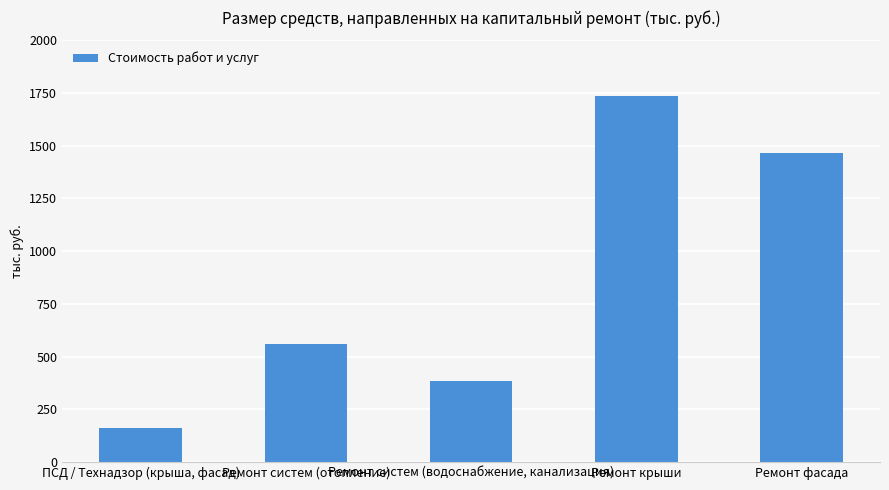

At which category does the chart reach its peak across all series?

Ремонт крыши